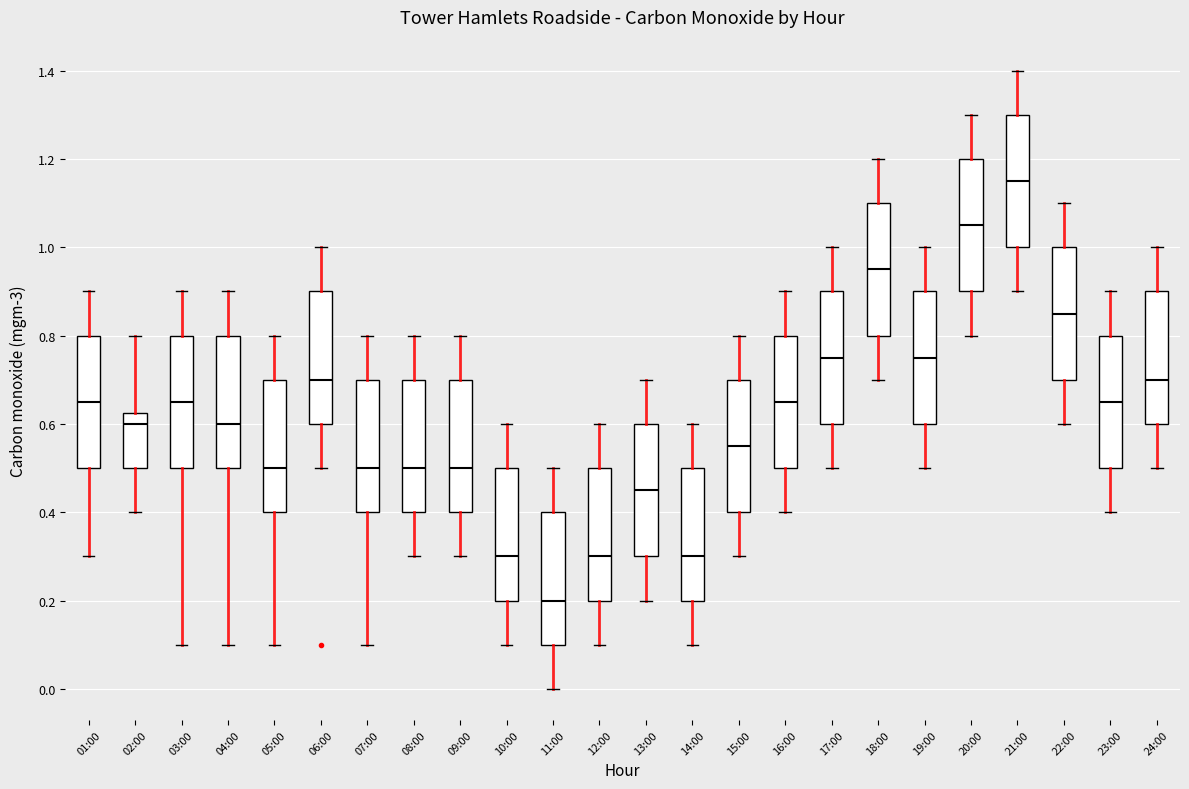

Which box has the highest median line?

21:00